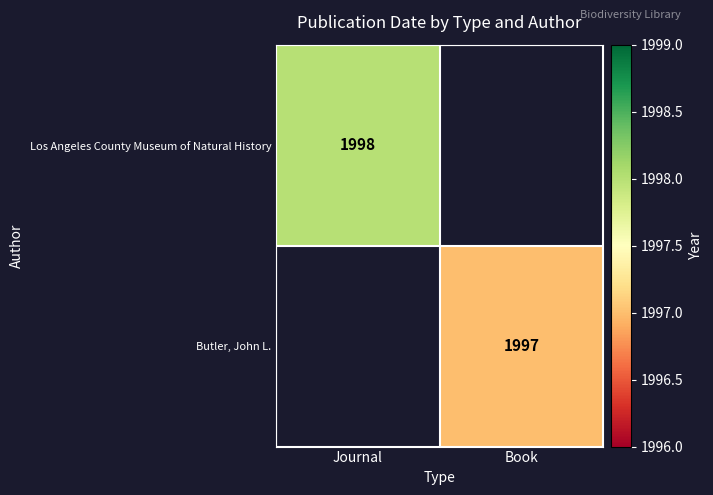

True or false: Los Angeles County Museum of Natural History has a value of 1998 at Journal.

True